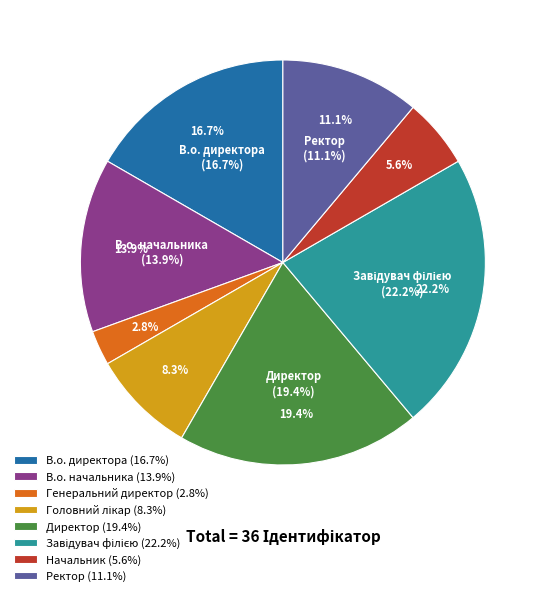

How many segments does this pie chart have?

8